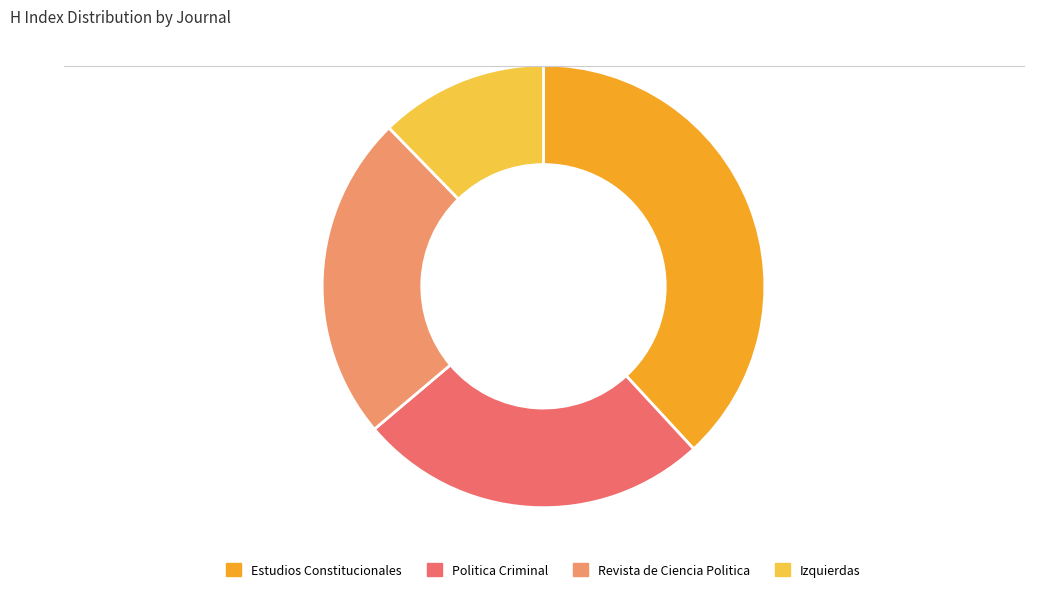

How many slices are in this pie chart?

4